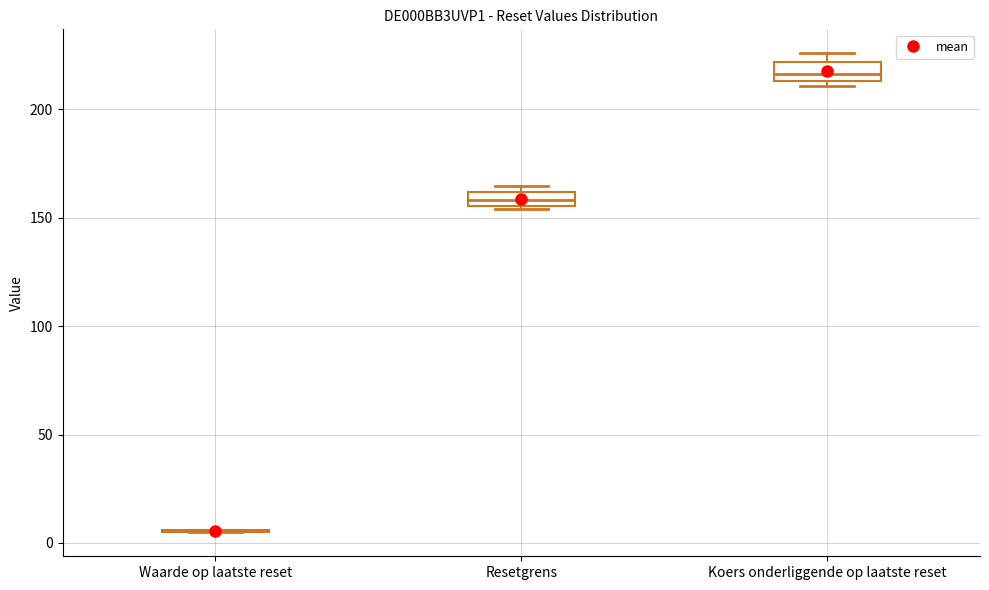

Where is the lower edge of the box for Resetgrens on the y-axis? The values are not printed on the chart, so give them approximately, as read against the axis.

155